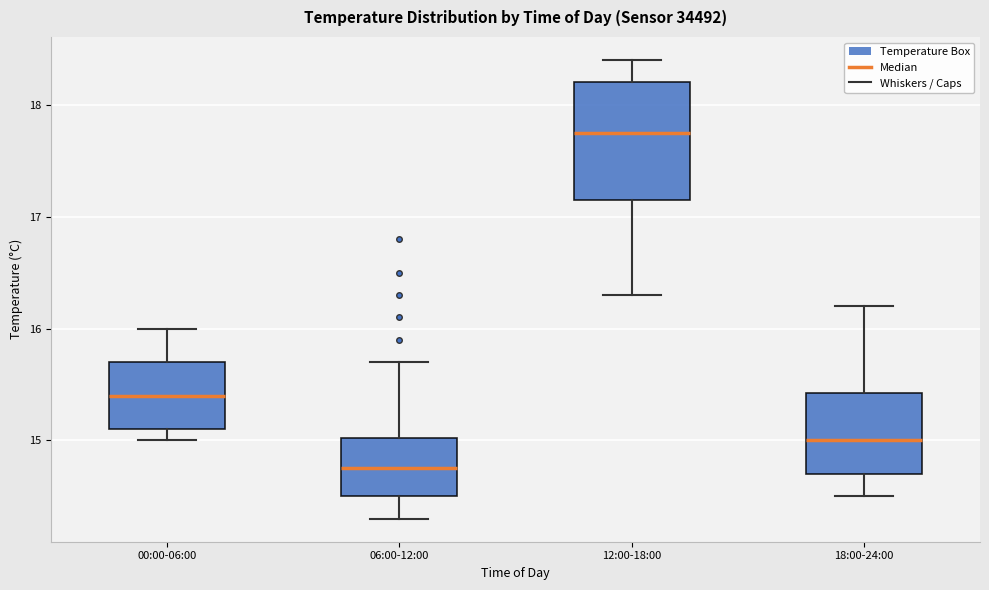

Reading left to right, read every box against the y-axis: the position of its median line, the range the box covers, and the ends of its whiskers. The values are not printed on the chart, so give them approximately, as read against the axis.

00:00-06:00: median 15.4, box 15.1 to 15.7, whiskers 15.0 to 16.0
06:00-12:00: median 14.8, box 14.5 to 15.0, whiskers 14.3 to 15.7
12:00-18:00: median 17.8, box 17.2 to 18.2, whiskers 16.3 to 18.4
18:00-24:00: median 15.0, box 14.7 to 15.4, whiskers 14.5 to 16.2